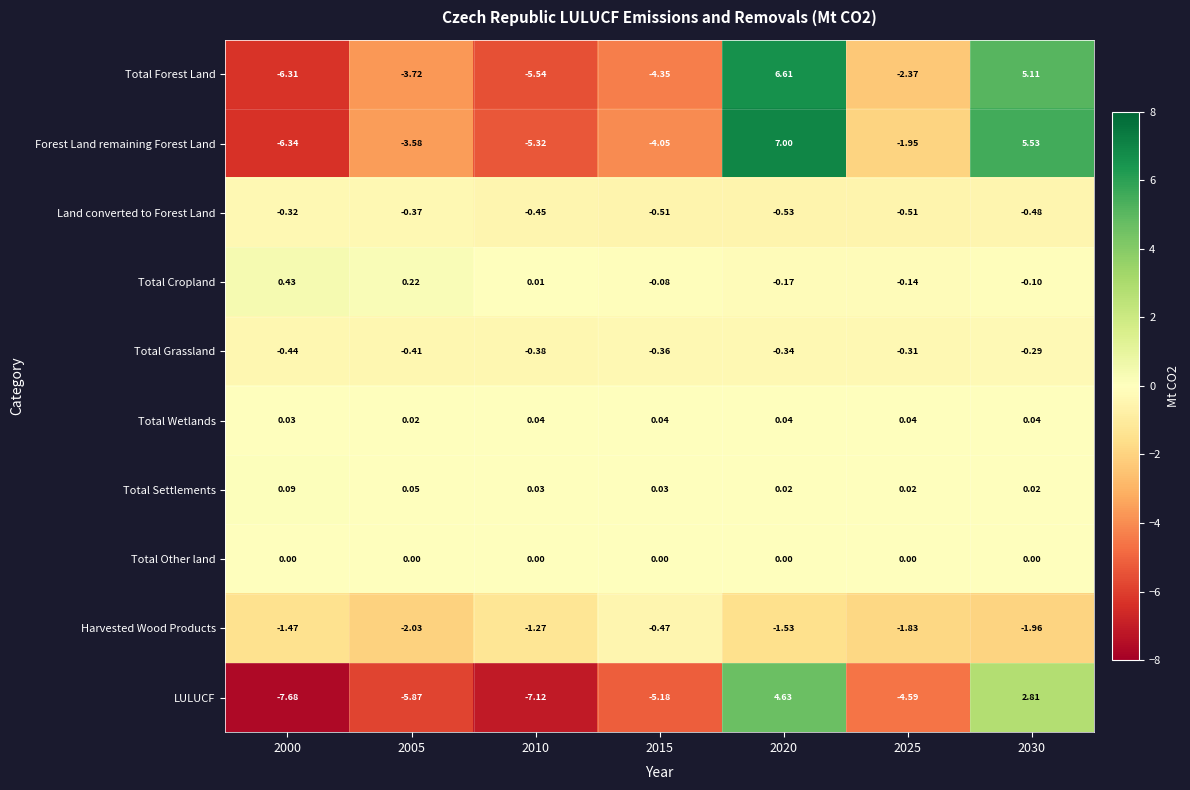

At 2030, list the series in order from largest to smallest.

Forest Land remaining Forest Land, Total Forest Land, LULUCF, Total Wetlands, Total Settlements, Total Other land, Total Cropland, Total Grassland, Land converted to Forest Land, Harvested Wood Products